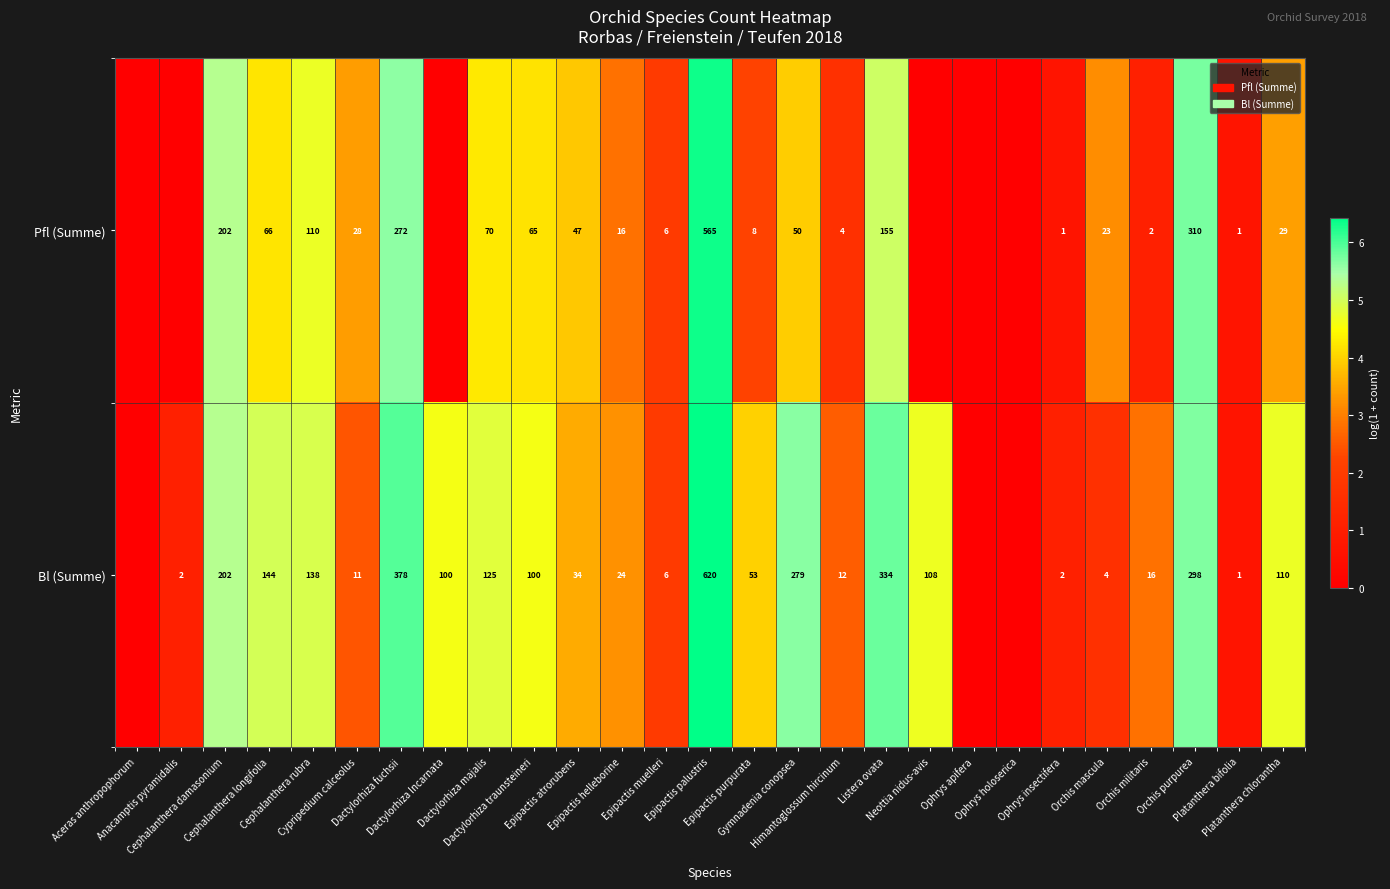

At which label does Pfl (Summe) reach its minimum?

Aceras anthropophorum